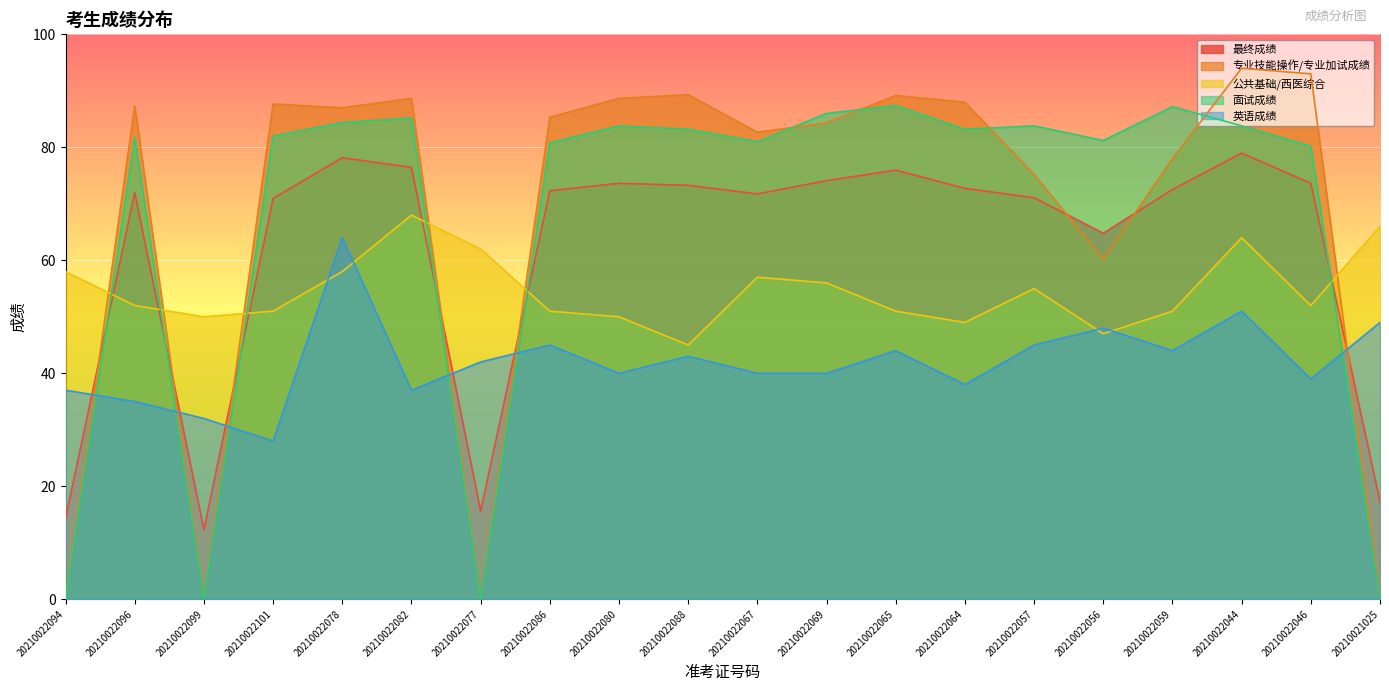

Reading left to right, list all the values displayed in this chart.

最终成绩: 14.2	72.0	12.3	71.0	78.2	76.4	15.6	72.3	73.6	73.3	71.8	74.1	76.0	72.7	71.1	64.8	72.5	79.0	73.6	17.2
专业技能操作/专业加试成绩: 0.0	87.3	0.0	87.7	87.0	88.7	0.0	85.3	88.7	89.3	82.7	84.3	89.2	88.0	75.2	60.2	78.0	94.0	93.0	0.0
公共基础/西医综合: 58.0	52.0	50.0	51.0	58.0	68.0	62.0	51.0	50.0	45.0	57.0	56.0	51.0	49.0	55.0	47.0	51.0	64.0	52.0	66.0
面试成绩: 0.0	81.8	0.0	82.0	84.4	85.2	0.0	80.8	83.8	83.2	81.0	86.0	87.4	83.2	83.8	81.2	87.2	83.8	80.2	0.0
英语成绩: 37.0	35.0	32.0	28.0	64.0	37.0	42.0	45.0	40.0	43.0	40.0	40.0	44.0	38.0	45.0	48.0	44.0	51.0	39.0	49.0